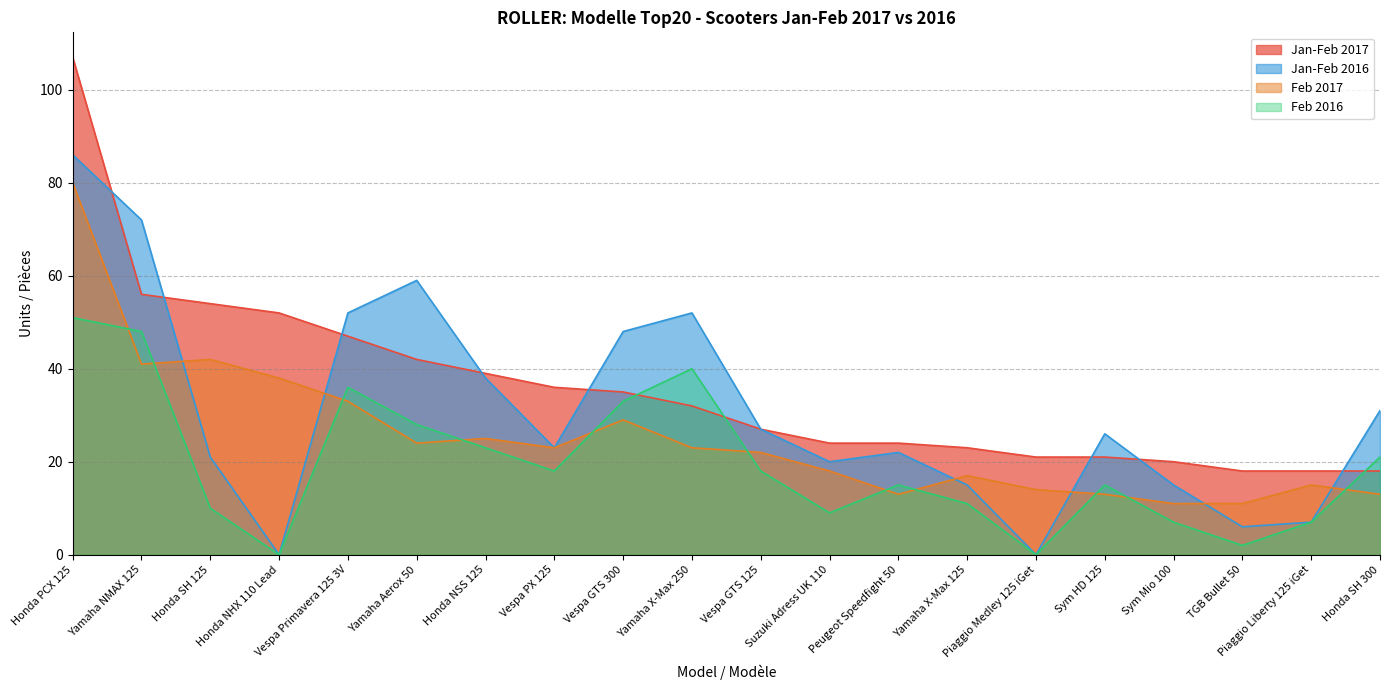

How many lines are shown in the chart?

4